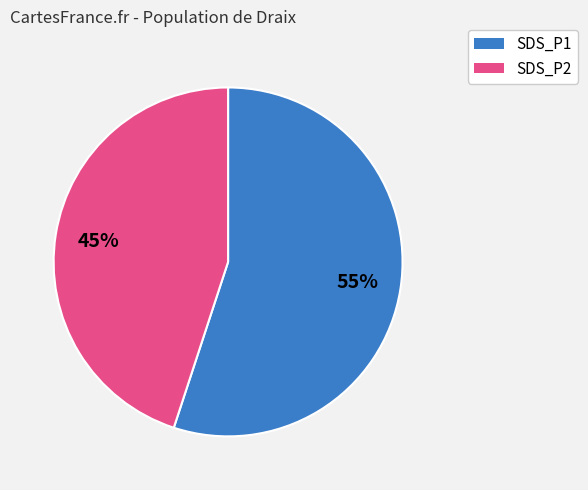

The SDS_P1 slice represents 47% of the pie. True or false?

False